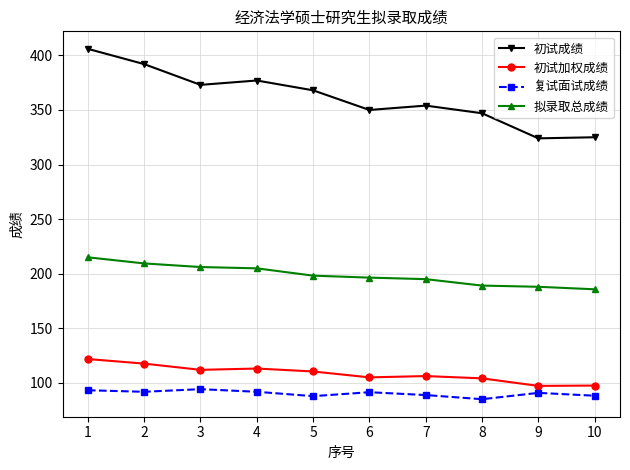

True or false: 初试加权成绩 has a value of 142.4 at 9.

False